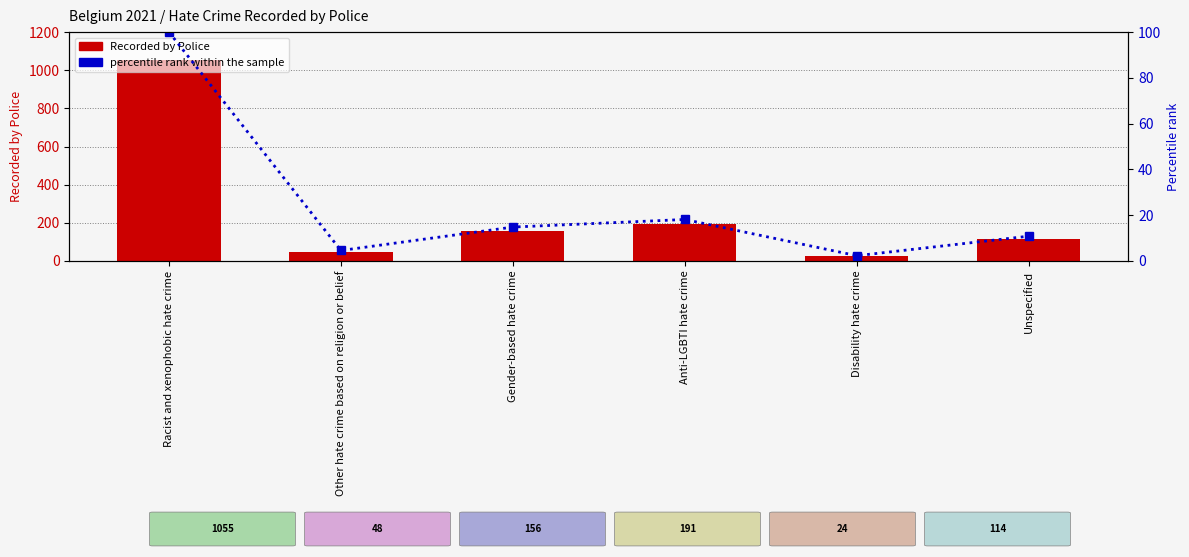

True or false: Recorded by Police has a value of 1055.0 at Racist and xenophobic hate crime.

True